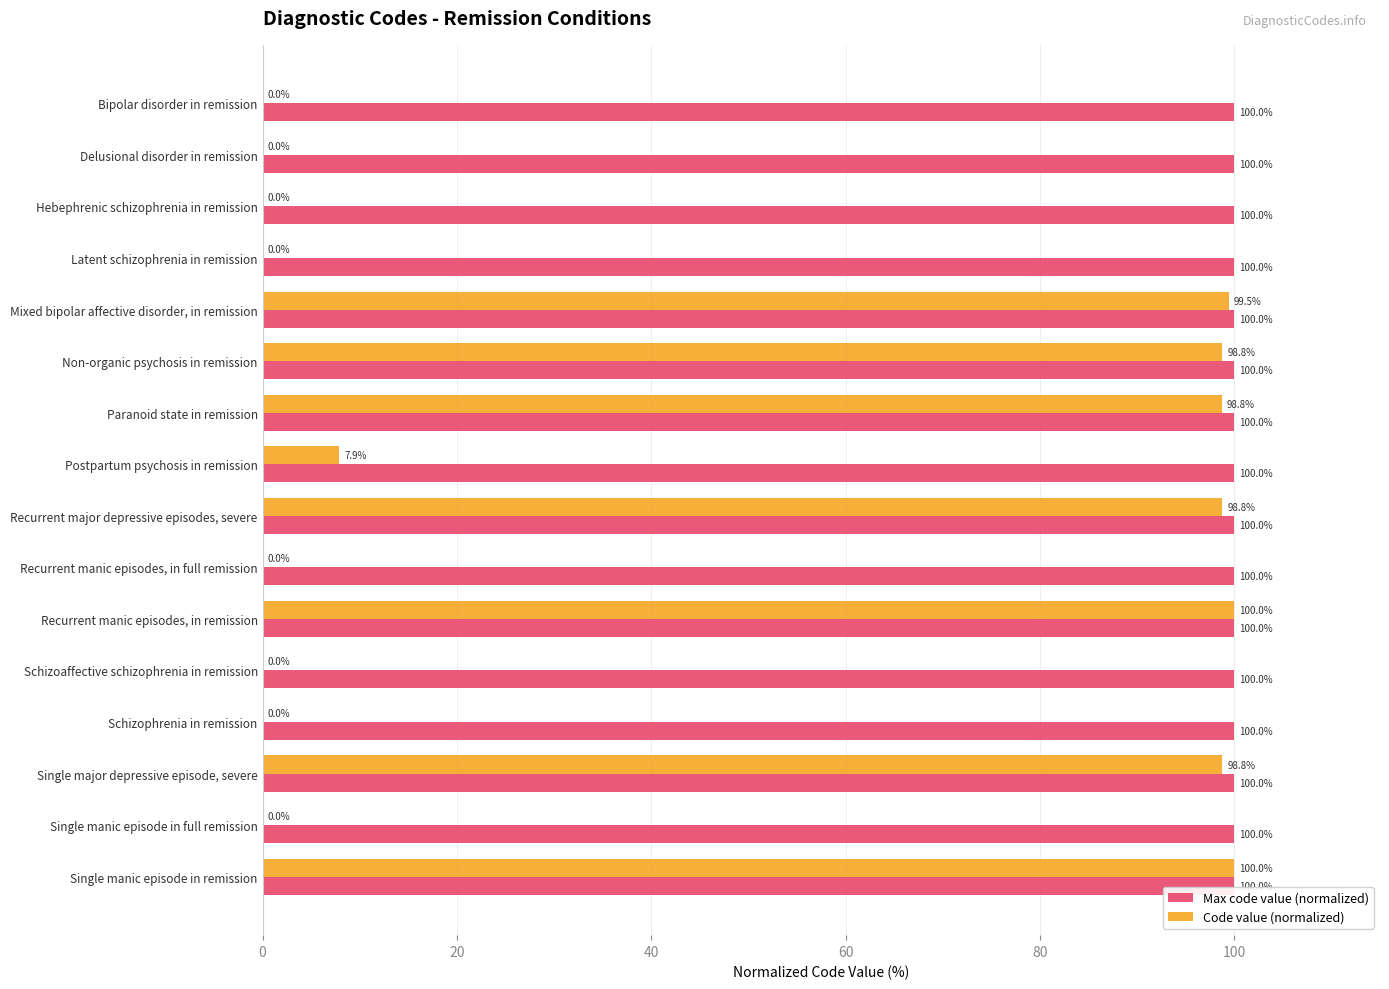

Between Latent schizophrenia in remission and Paranoid state in remission, which series saw the biggest shift?

Code value (normalized)